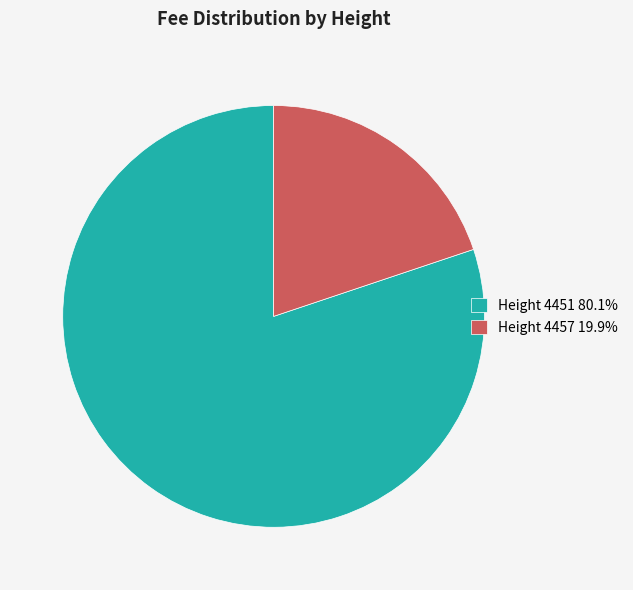

Combined, do Height 4457 19.9% and Height 4451 80.1% account for over 50%?

Yes